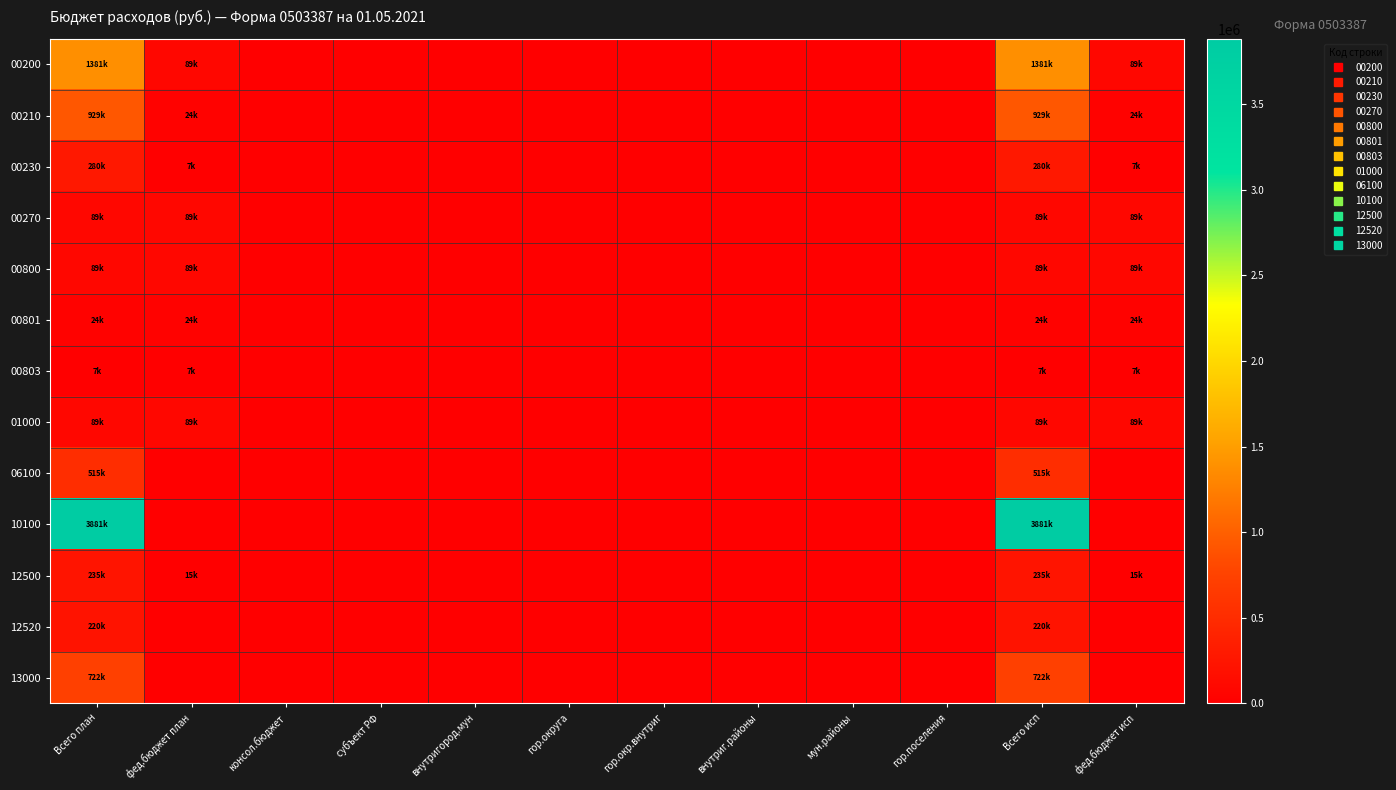

What is the maximum value shown in the chart?

3881421